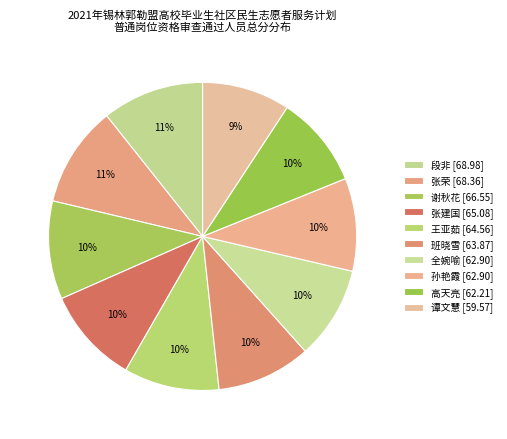

Which slice is the largest?

段非